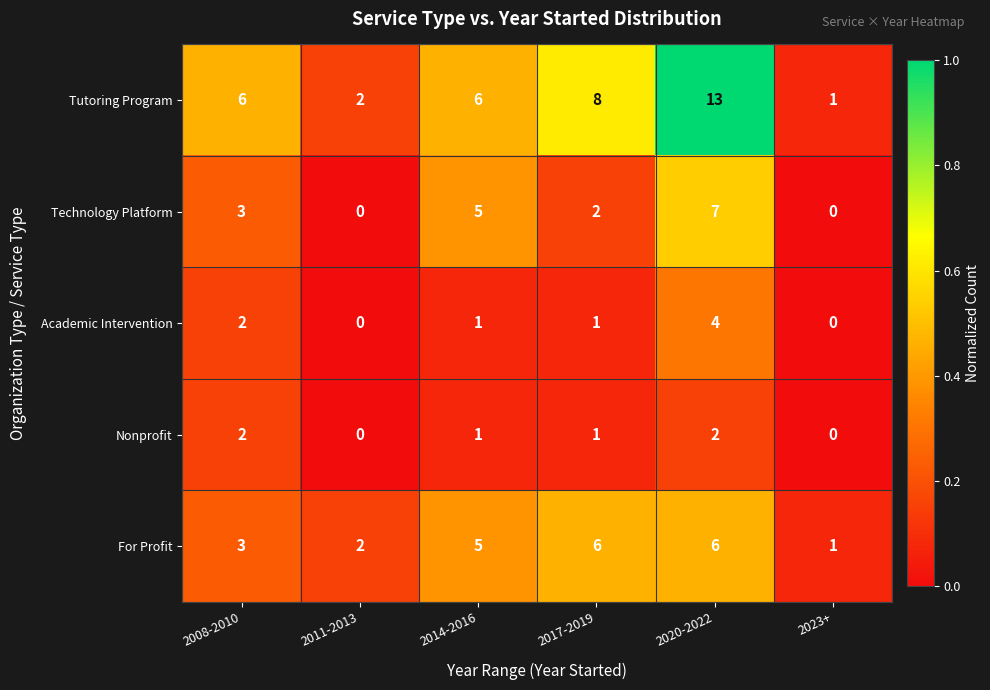

Where is Technology Platform nearest to the value 3?

2008-2010